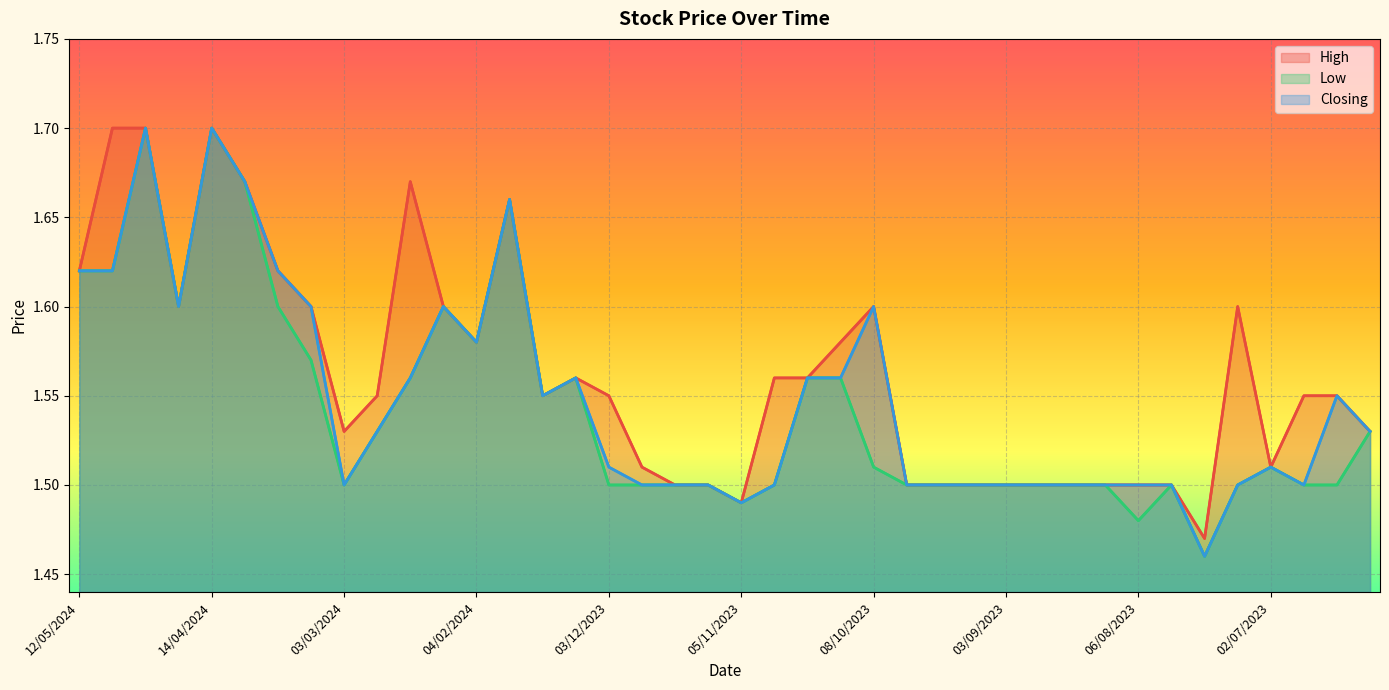

Rank the categories by Low value from lowest to highest.

23/07/2023, 06/08/2023, 05/11/2023, 03/03/2024, 03/12/2023, 26/11/2023, 19/11/2023, 12/11/2023, 29/10/2023, 24/09/2023, 17/09/2023, 10/09/2023, 03/09/2023, 27/08/2023, 20/08/2023, 13/08/2023, 30/07/2023, 16/07/2023, 18/06/2023, 11/06/2023, 08/10/2023, 02/07/2023, 25/02/2024, 04/06/2023, 14/01/2024, 18/02/2024, 24/12/2023, 22/10/2023, 15/10/2023, 24/03/2024, 04/02/2024, 21/04/2024, 31/03/2024, 11/02/2024, 12/05/2024, 05/05/2024, 21/01/2024, 07/04/2024, 28/04/2024, 14/04/2024